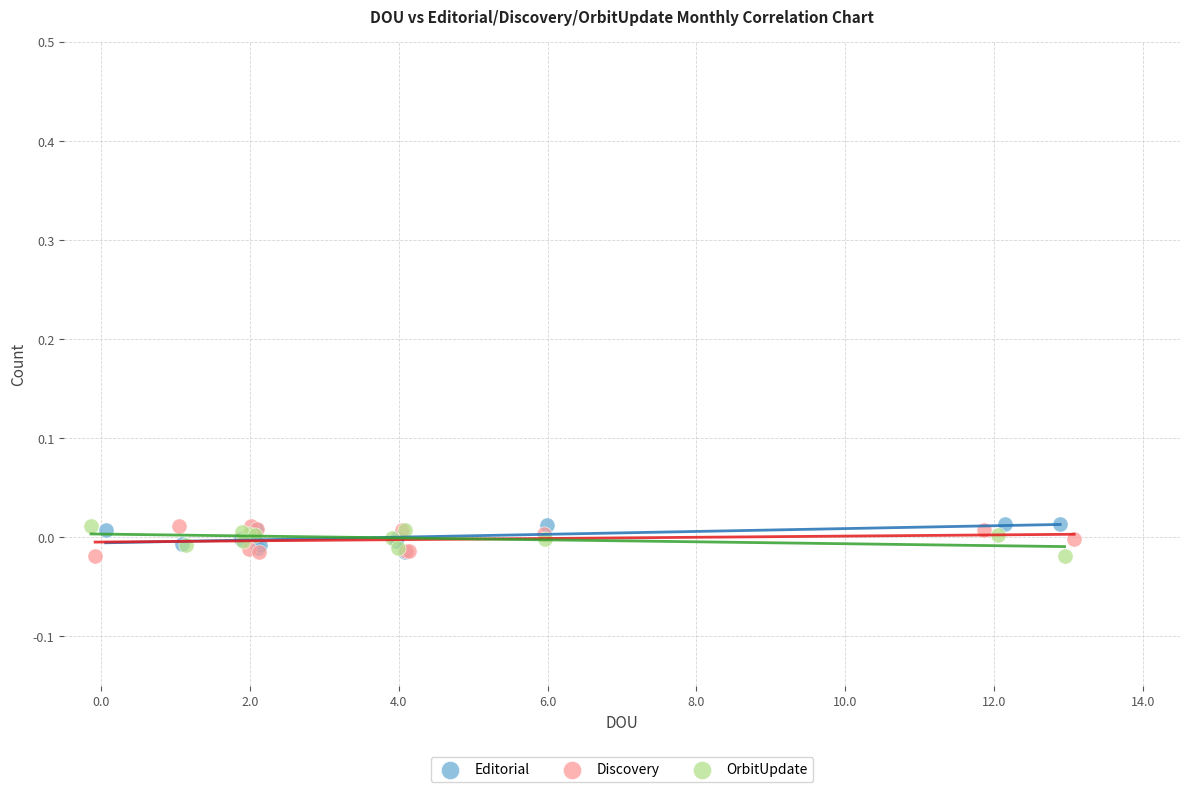

What are all the series names shown in the legend?

Editorial, Discovery, OrbitUpdate